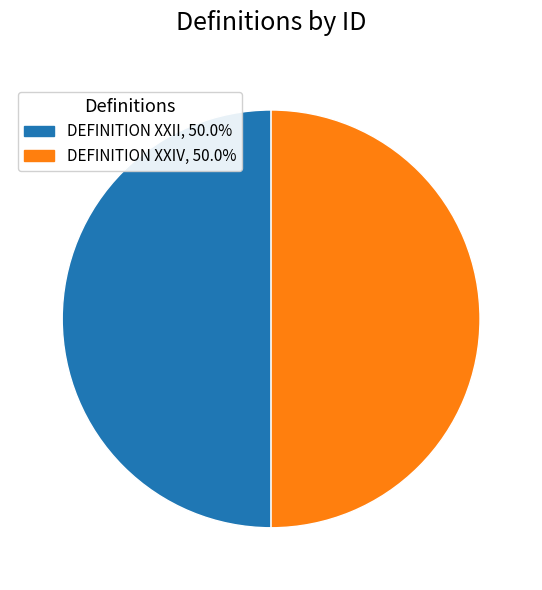

The DEFINITION XXIV slice represents 43% of the pie. True or false?

False